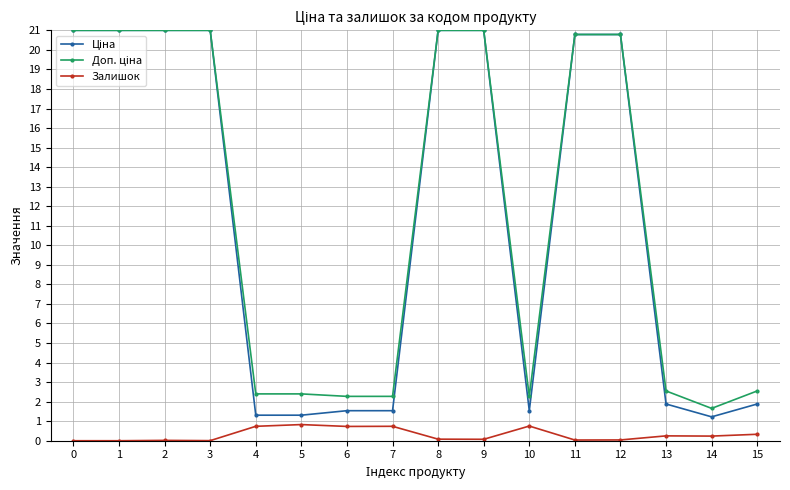

What is the total value across all series at 1?

42.0